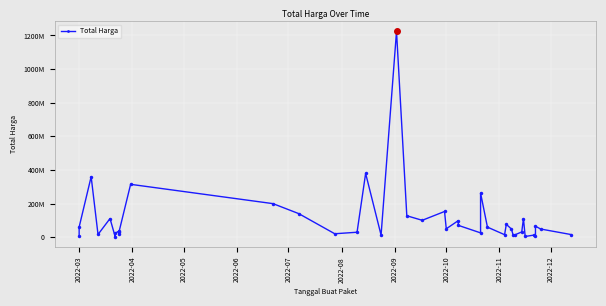

How many interior local peaks (higher than both neighbors) does the data have?

13